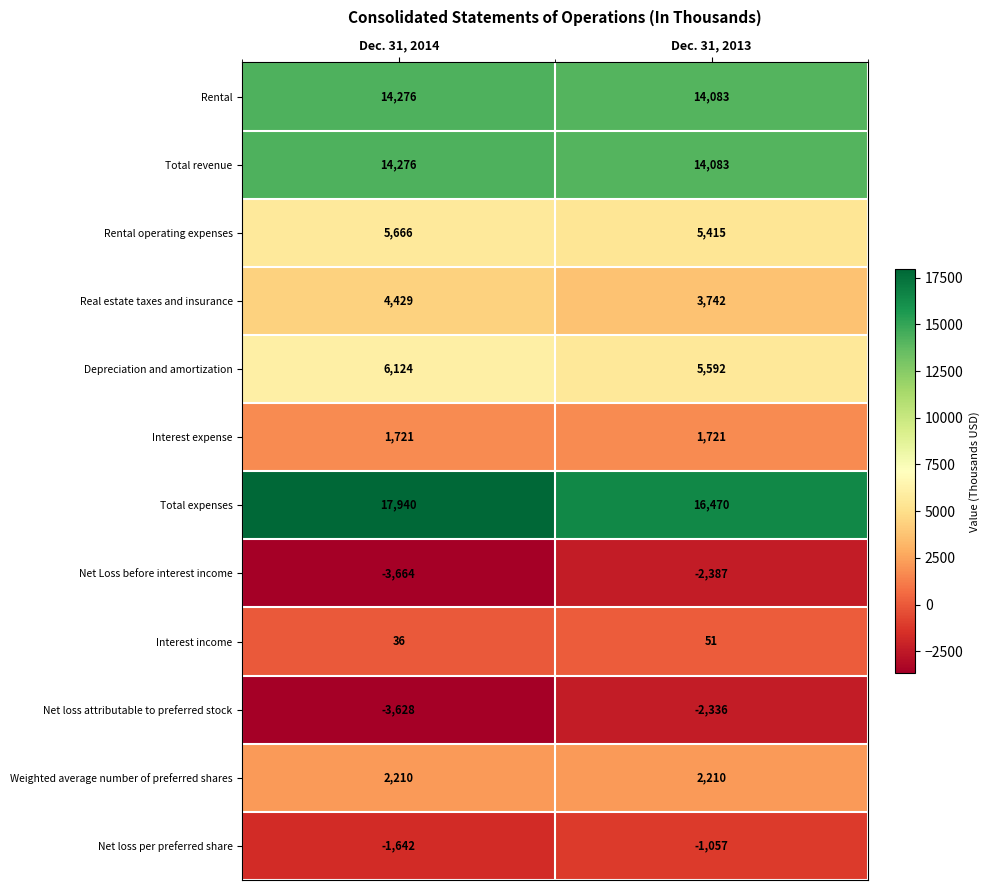

At how many categories does at least one series exceed 1487?

2